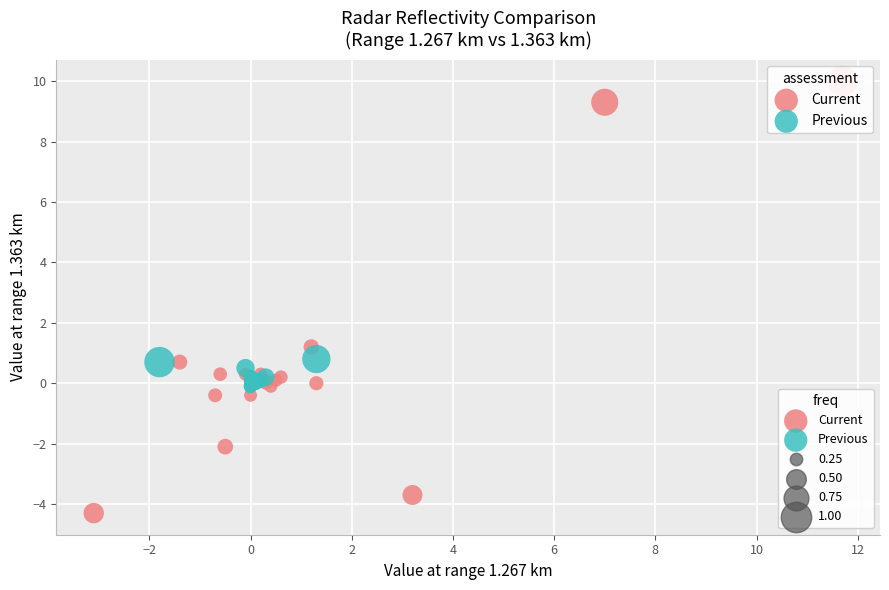

Which series contains the lowest Y value?

Current